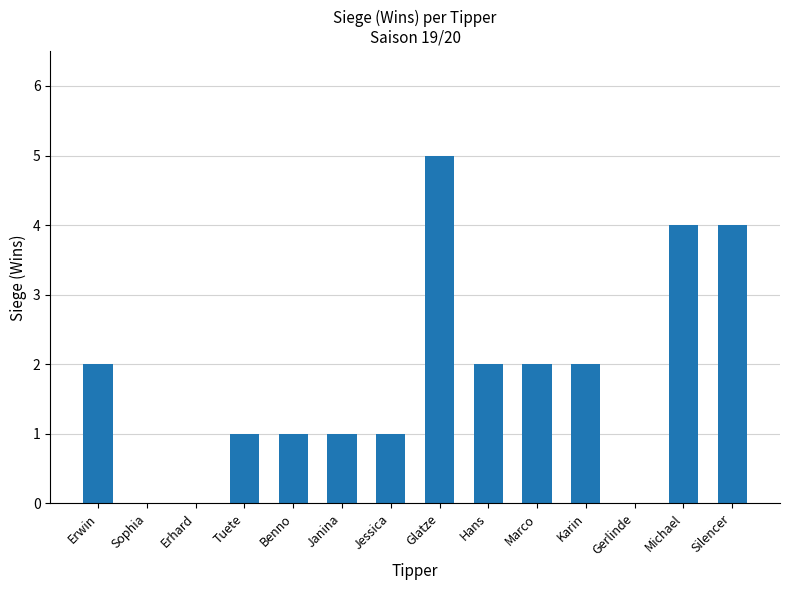

How many series are shown in this chart?

1